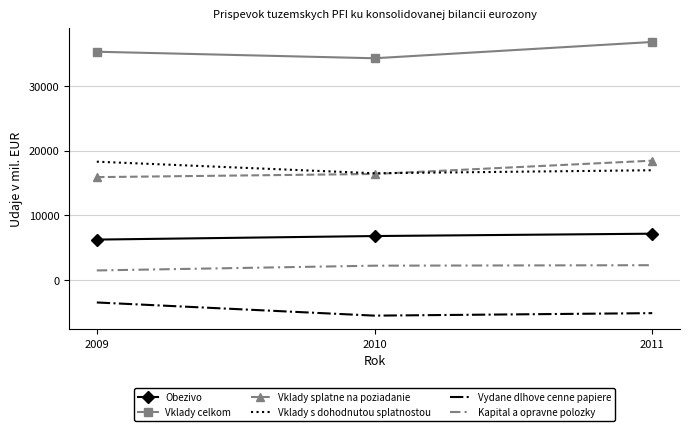

The value of Vydane dlhove cenne papiere at 2011 is -1591. True or false?

False